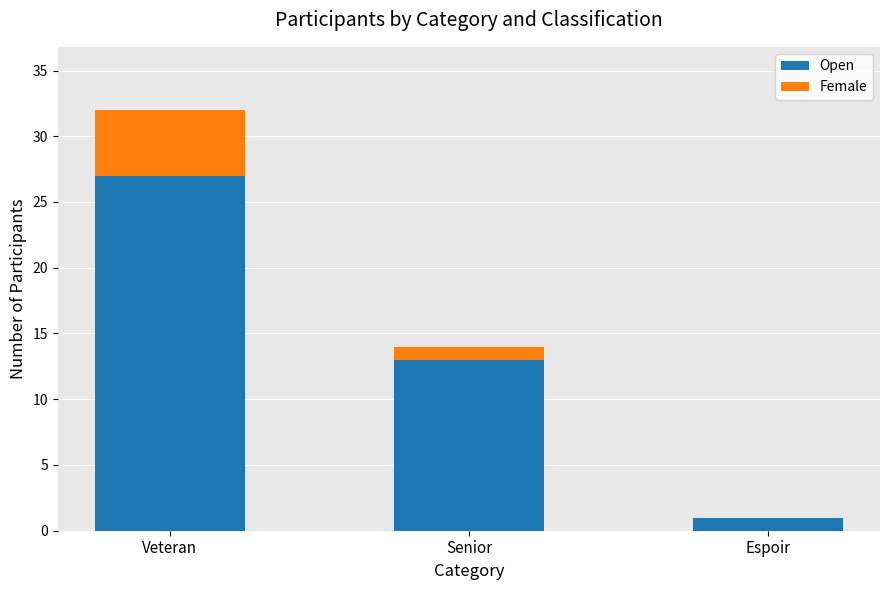

At which label does Open first exceed 13?

Veteran